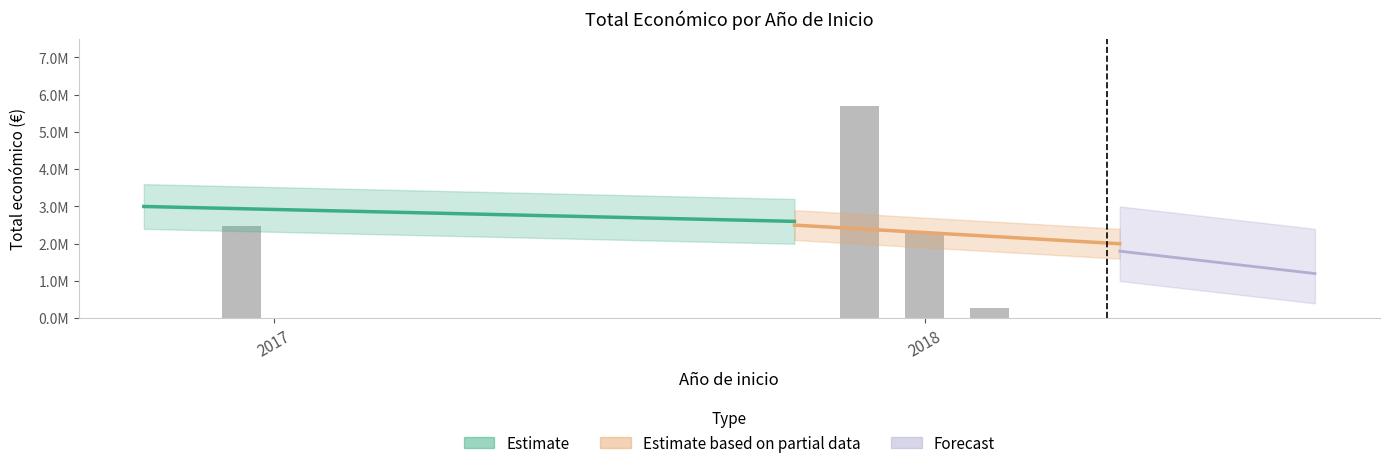

True or false: the data shows 2310026 at 2018.

True